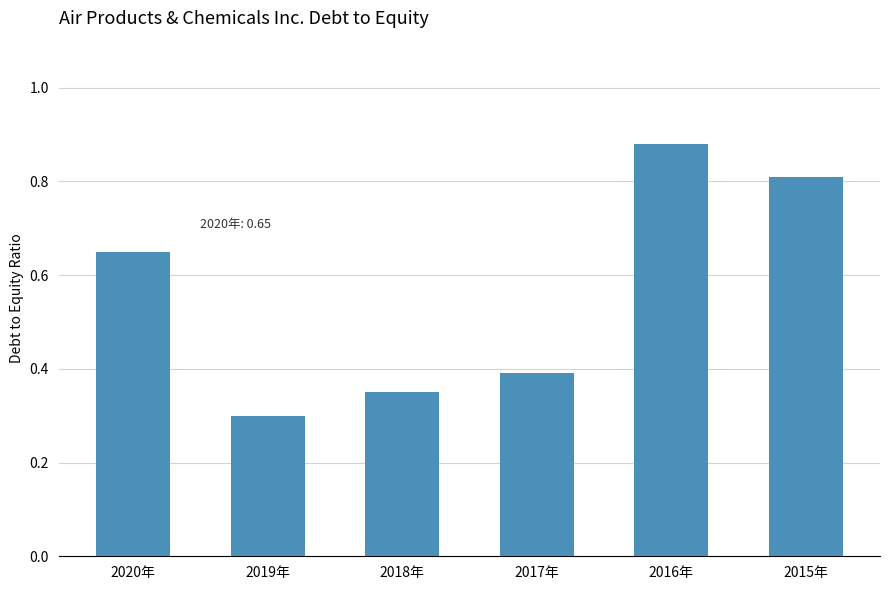

What is the label of the 2nd bar from the left?

2019年